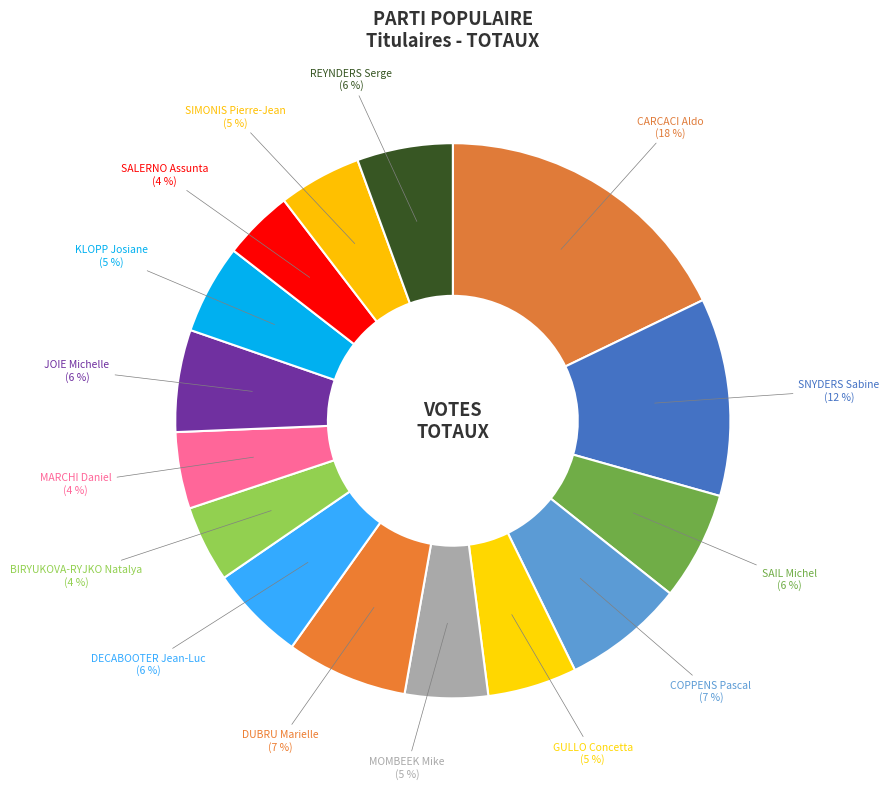

To the nearest percent, what portion does MARCHI Daniel represent?

4%